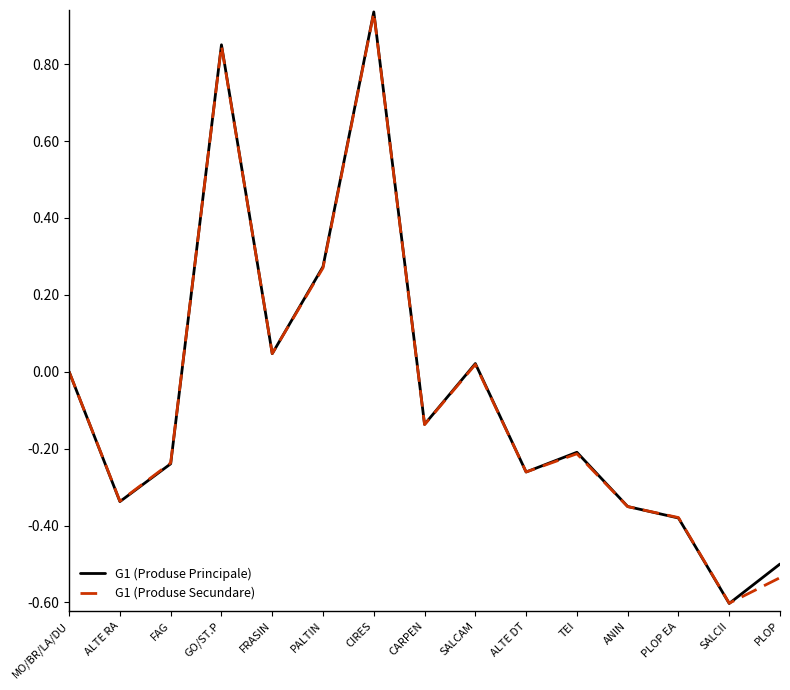

List the labels in order of G1 (Produse Principale) value, largest first.

CIRES, GO/ST.P, PALTIN, FRASIN, SALCAM, MO/BR/LA/DU, CARPEN, TEI, FAG, ALTE DT, ALTE RA, ANIN, PLOP EA, PLOP, SALCII